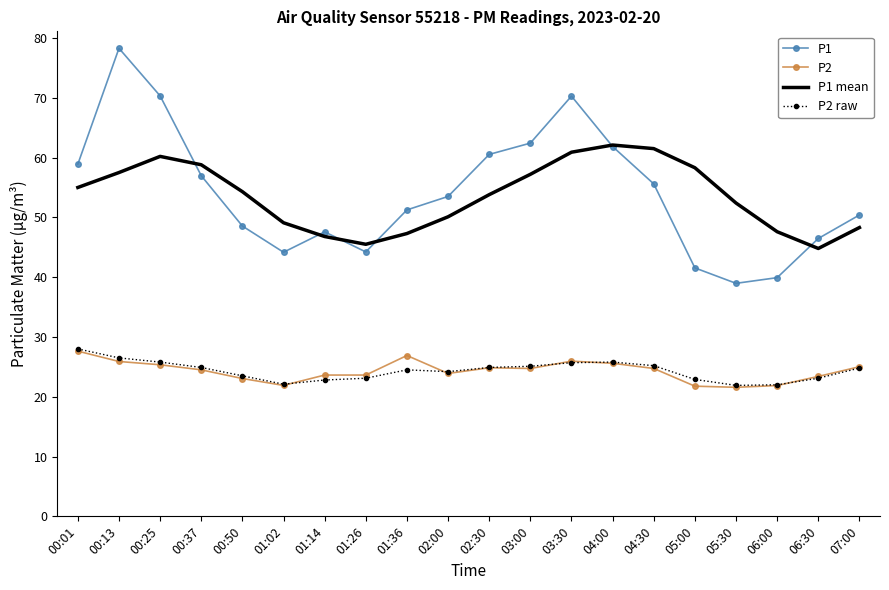

Which series has the largest range (max minus min)?

P1